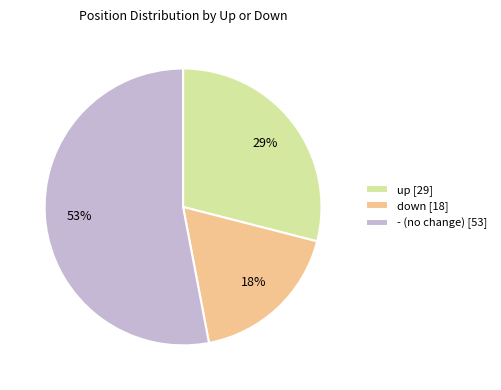

Which slice represents more than half of the pie?

-